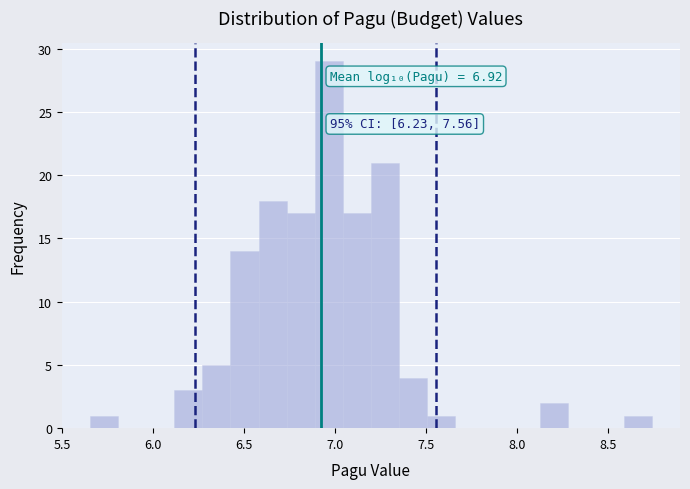

Read against the x-axis, roughly where is the centre of the tallest bar?

6.95